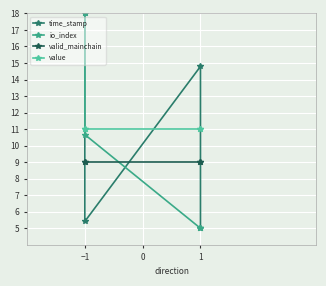

How many lines are shown in the chart?

4